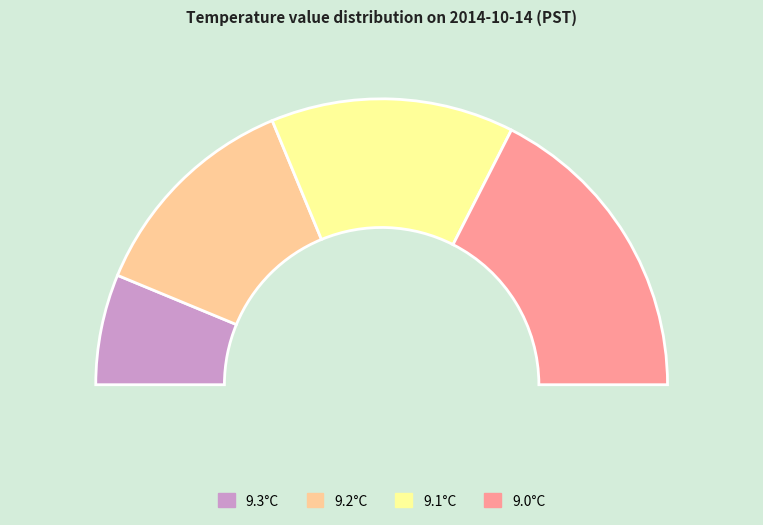

Is 9.0 the majority of the pie?

No